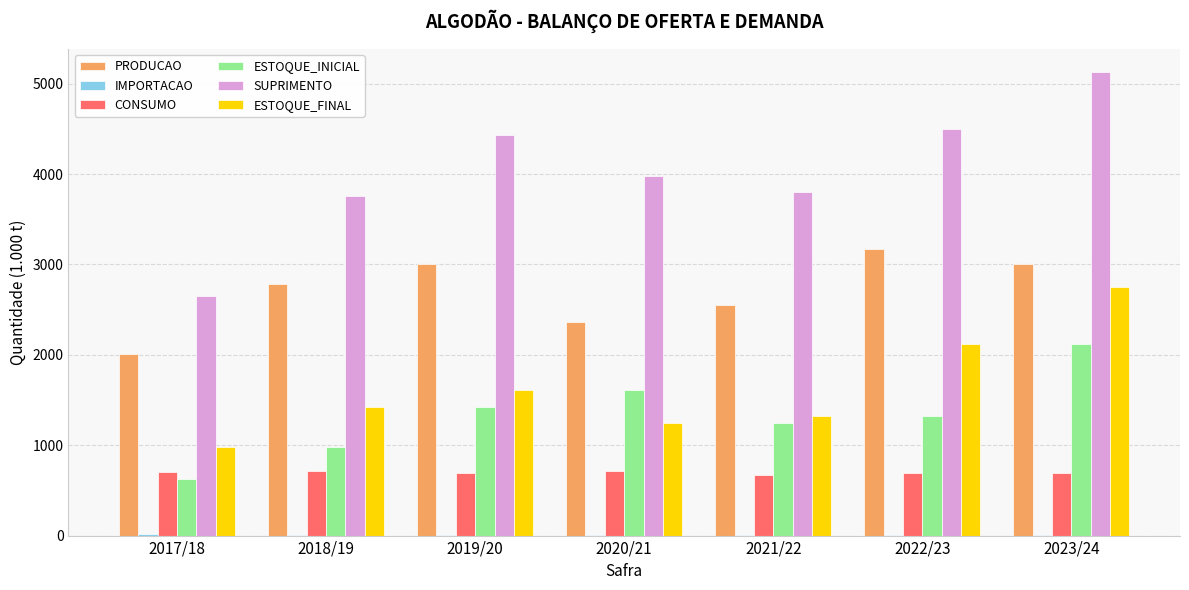

What is the sum of the ESTOQUE_FINAL values at 2022/23 and 2019/20?

3735.0